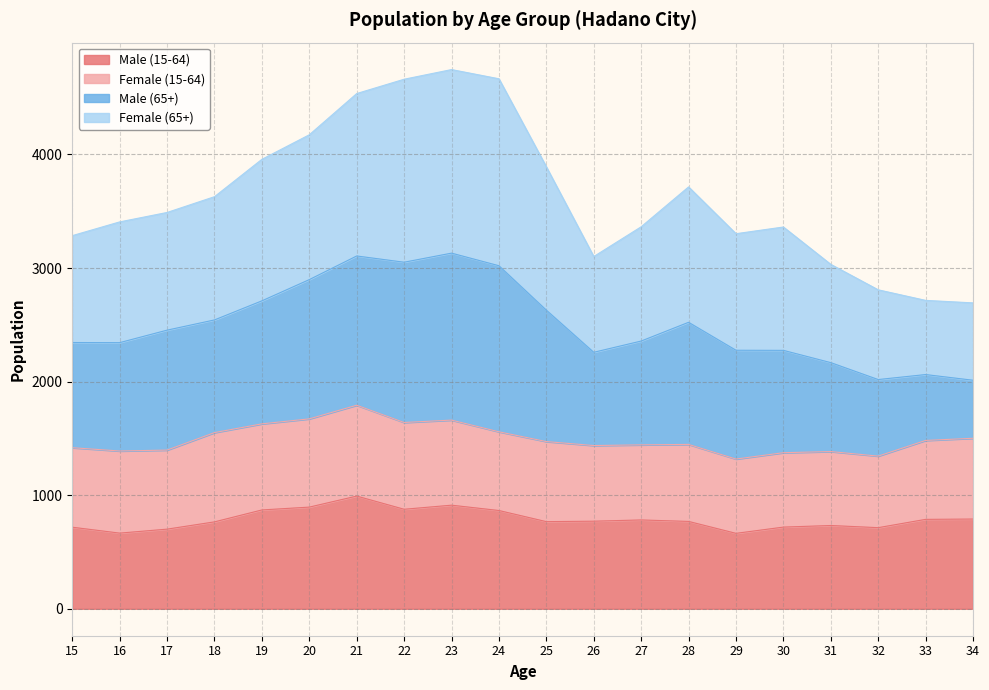

What is the total value across all series at 31?

3032